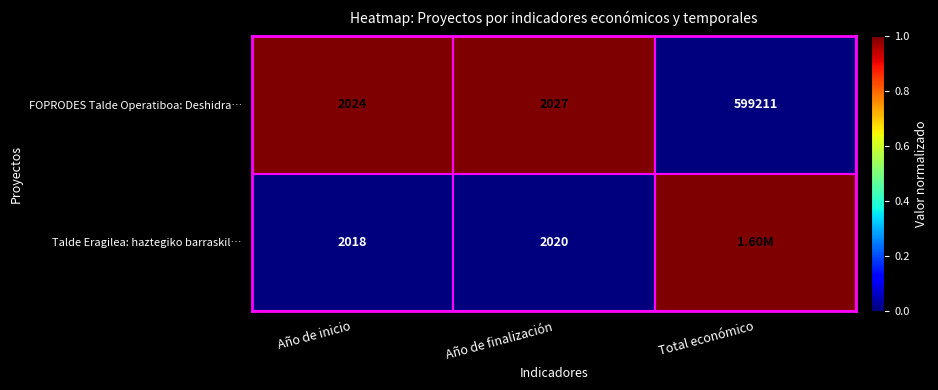

List the labels in order of FOPRODES Talde Operatiboa: Deshidra… value, largest first.

Total económico, Año de finalización, Año de inicio